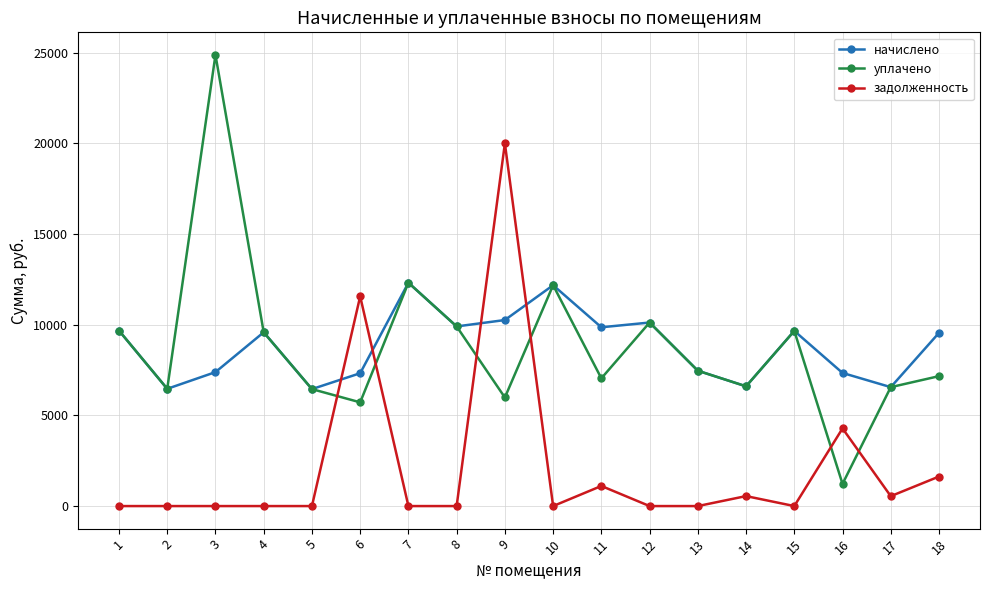

What is the total value across all series at 12?

20244.5